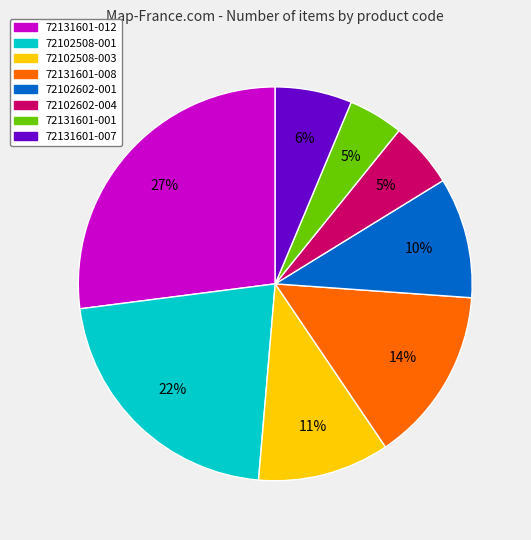

To the nearest percent, what is the difference between the 72102508-001 and 72131601-001 slice percentages?

17%